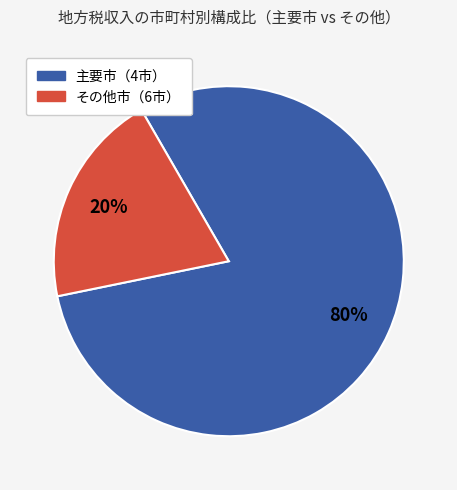

Is その他市（6市） the majority of the pie?

No